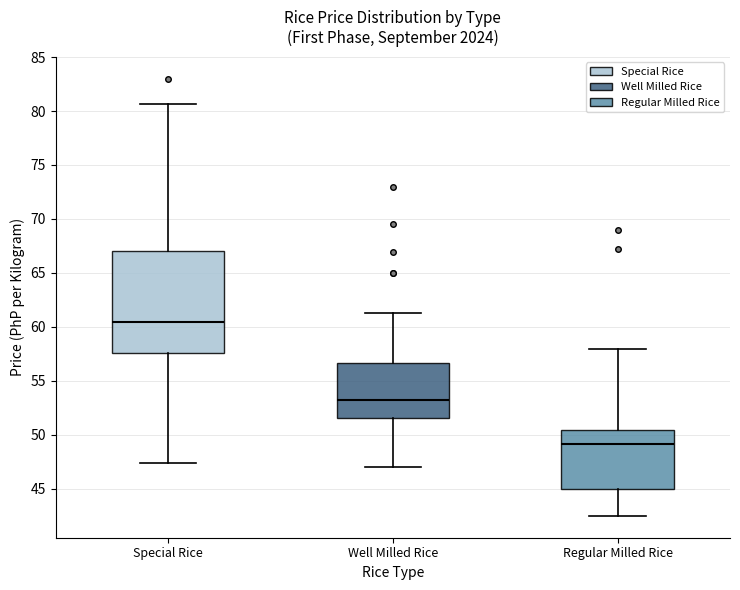

Where does the median line of the box for Regular Milled Rice sit on the y-axis? The values are not printed on the chart, so give them approximately, as read against the axis.

49.0